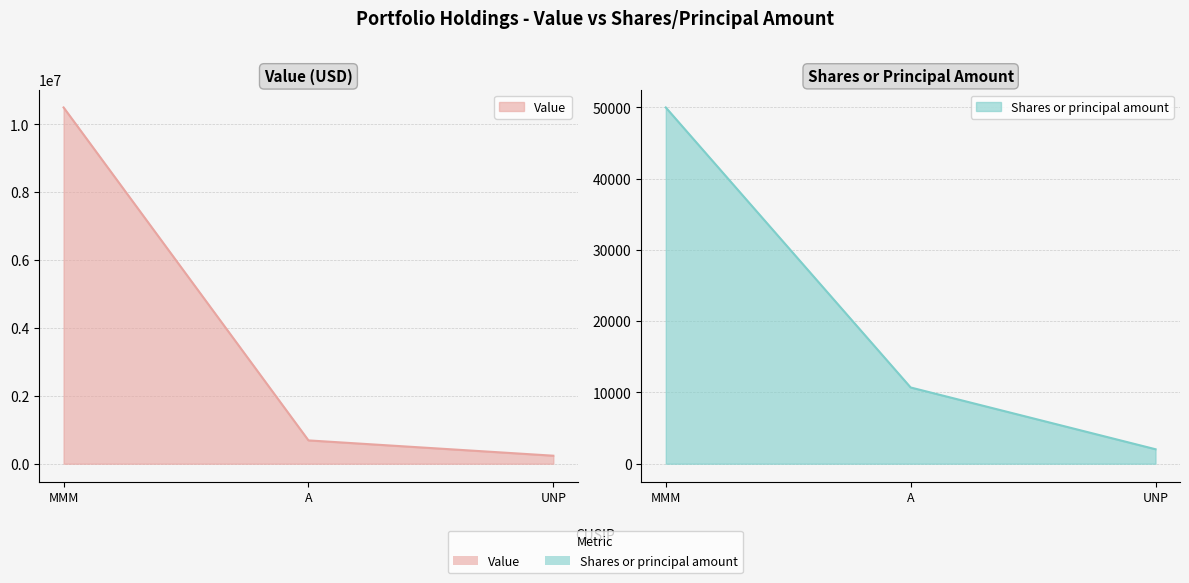

What is the smallest value displayed?

2032